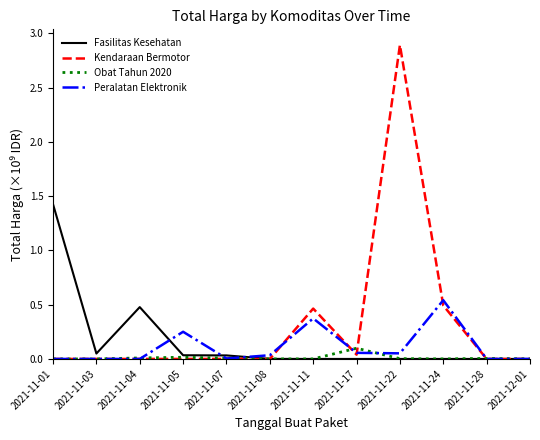

Is it true that Fasilitas Kesehatan equals 0.0 at 2021-11-03?

True